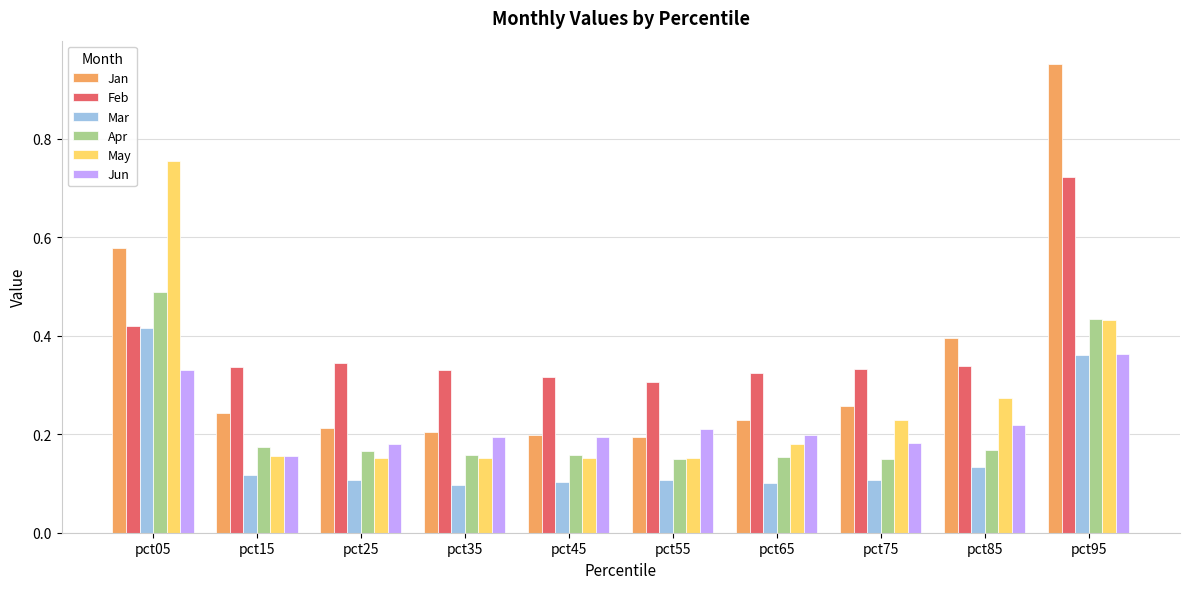

How many Feb values are between 0 and 1?

10